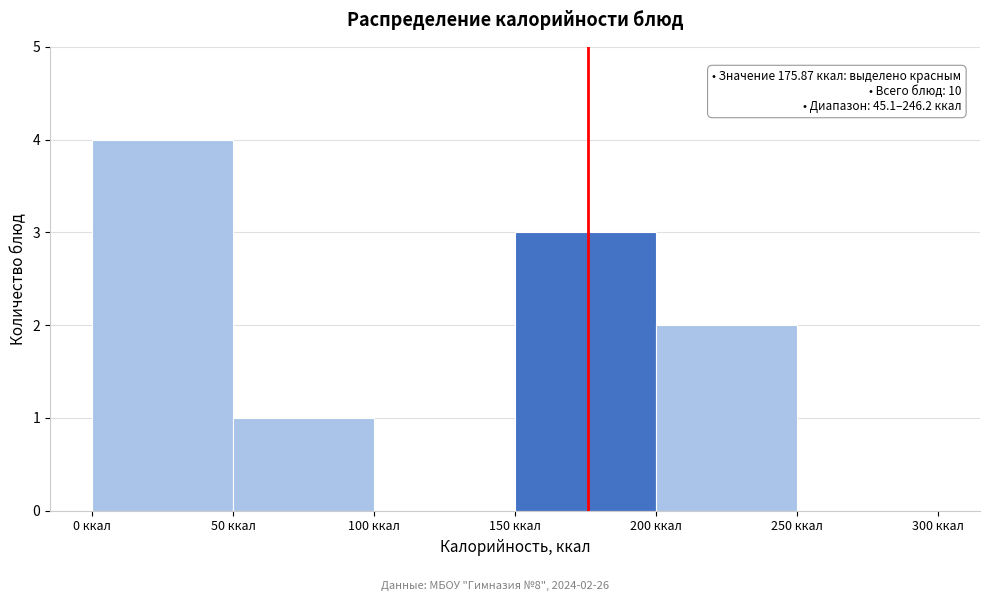

Over which range of the x-axis is the bar tallest?

0 to 50